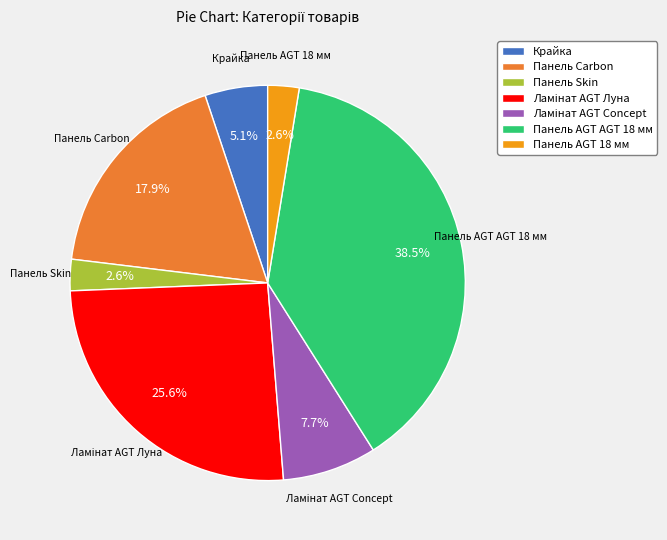

Between Панель AGT AGT 18 мм and Панель AGT 18 мм, which is larger?

Панель AGT AGT 18 мм